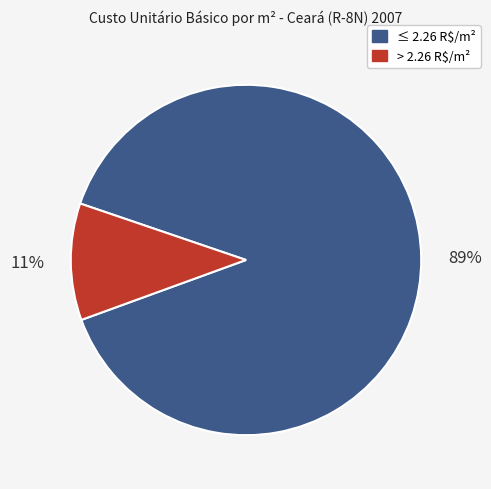

Which slice is the largest?

≤ 2.26 R$/m²